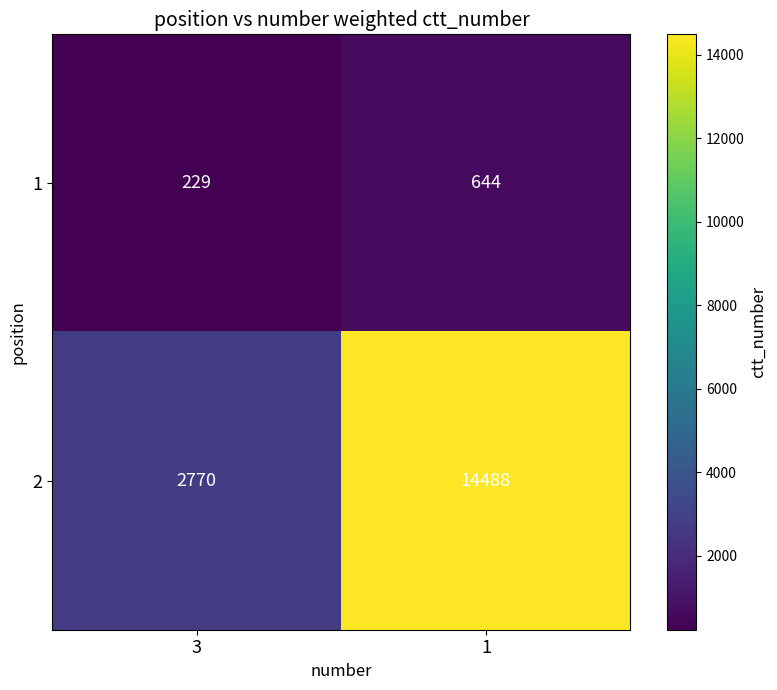

Read the 1 value at 1, to the nearest 10.

640